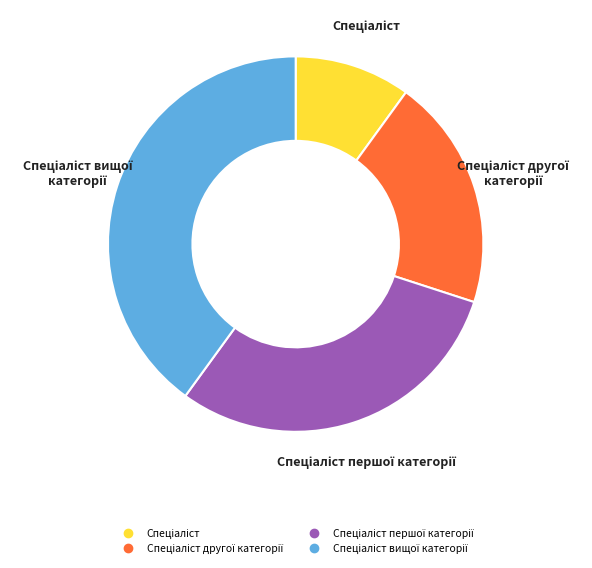

Is there any slice that represents more than half of the pie?

No